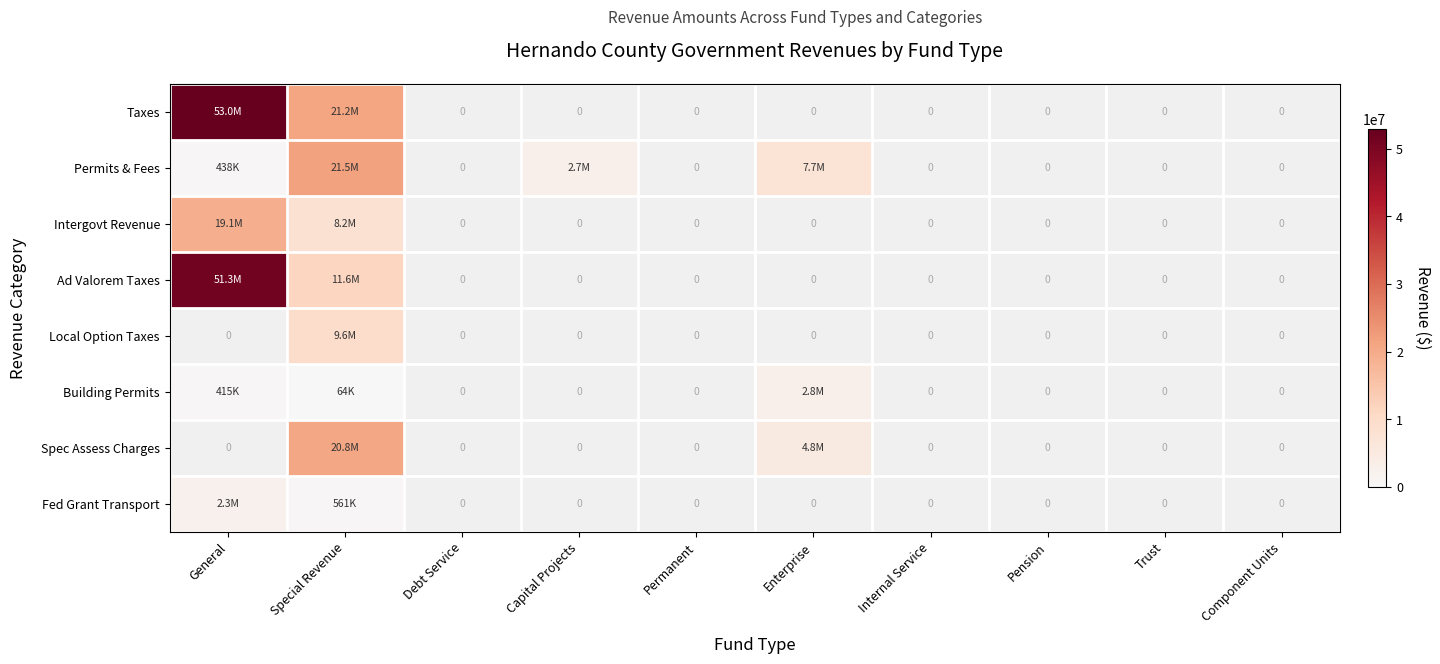

Count the number of categories in the chart.

10